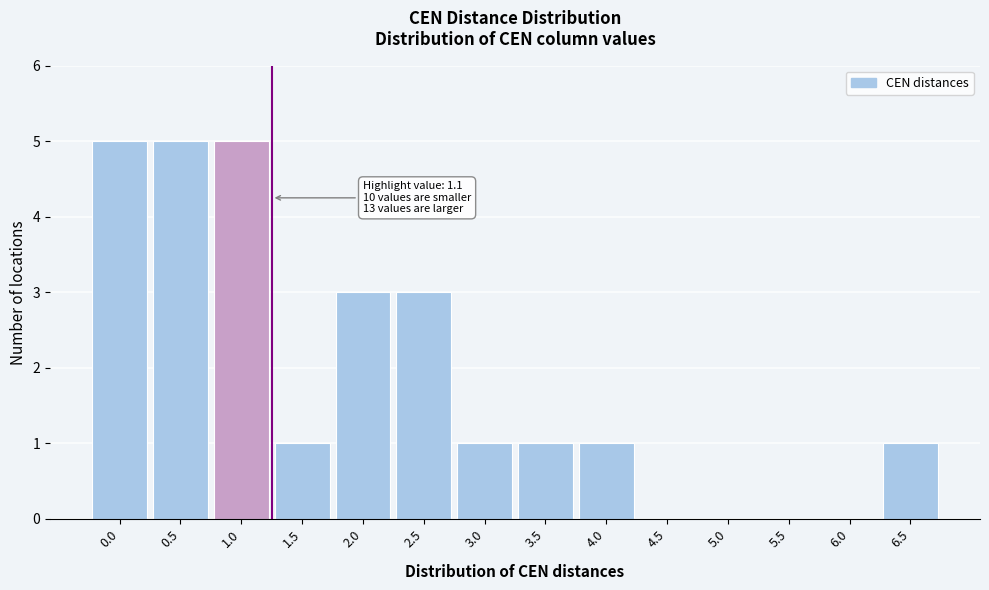

Reading left to right, transcribe all the data shown in this chart.

0.0=5	0.5=5	1.0=5	1.5=1	2.0=3	2.5=3	3.0=1	3.5=1	4.0=1	4.5=0	5.0=0	5.5=0	6.0=0	6.5=1